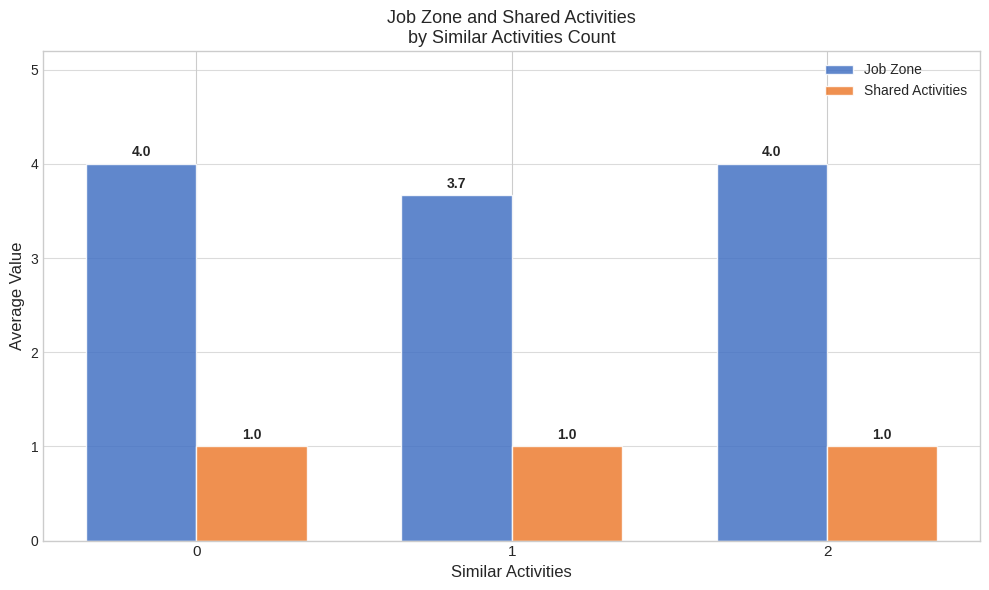

Reading left to right, transcribe all the data shown in this chart.

Job Zone: 4.0	3.7	4.0
Shared Activities: 1.0	1.0	1.0